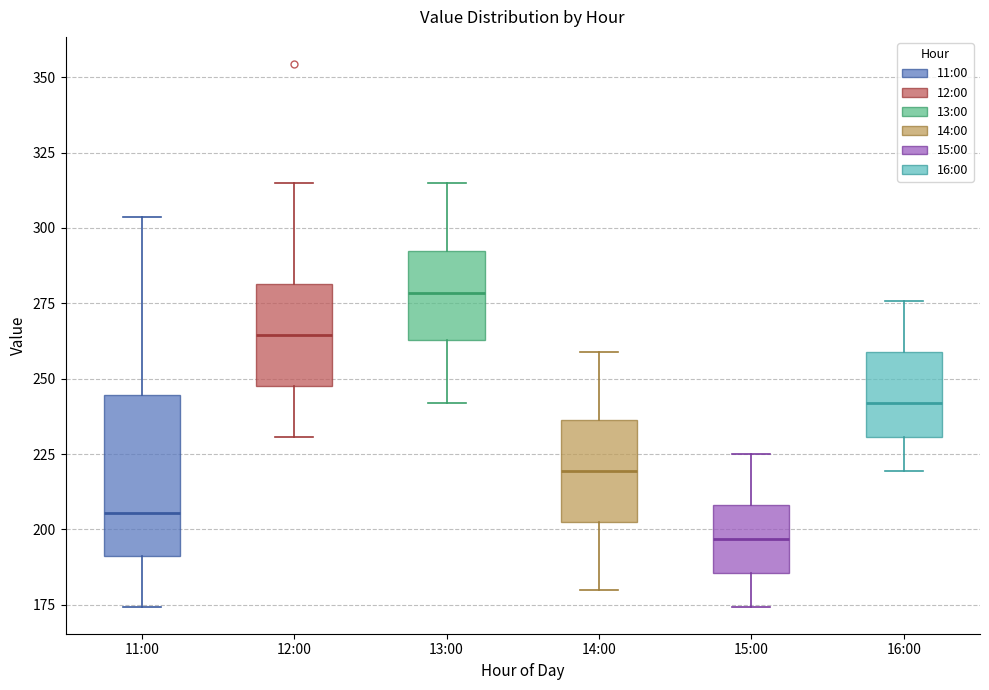

Which box's median line is the highest?

13:00